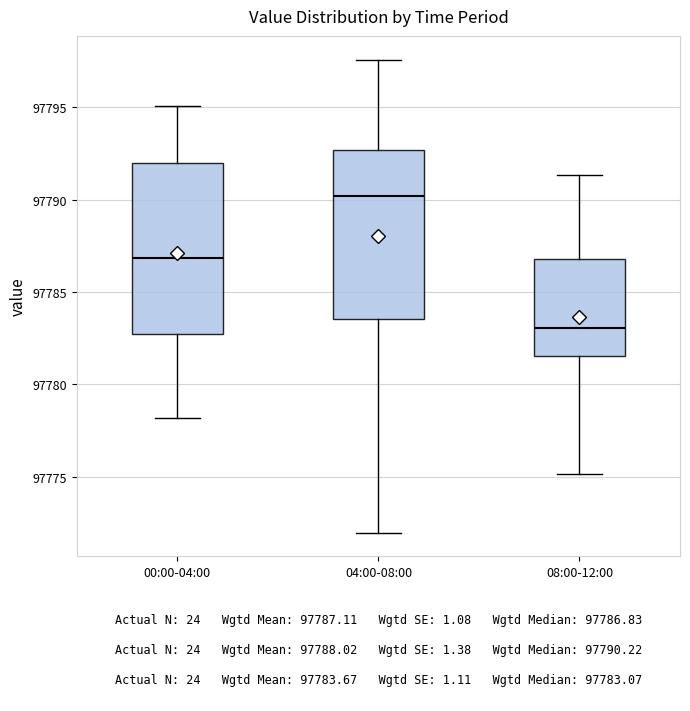

Reading left to right, read every box against the y-axis: the position of its median line, the range the box covers, and the ends of its whiskers. The values are not printed on the chart, so give them approximately, as read against the axis.

00:00-04:00: median 97787.0, box 97782.5 to 97792.0, whiskers 97778.0 to 97795.0
04:00-08:00: median 97790.0, box 97783.5 to 97792.5, whiskers 97772.0 to 97797.5
08:00-12:00: median 97783.0, box 97781.5 to 97787.0, whiskers 97775.0 to 97791.5